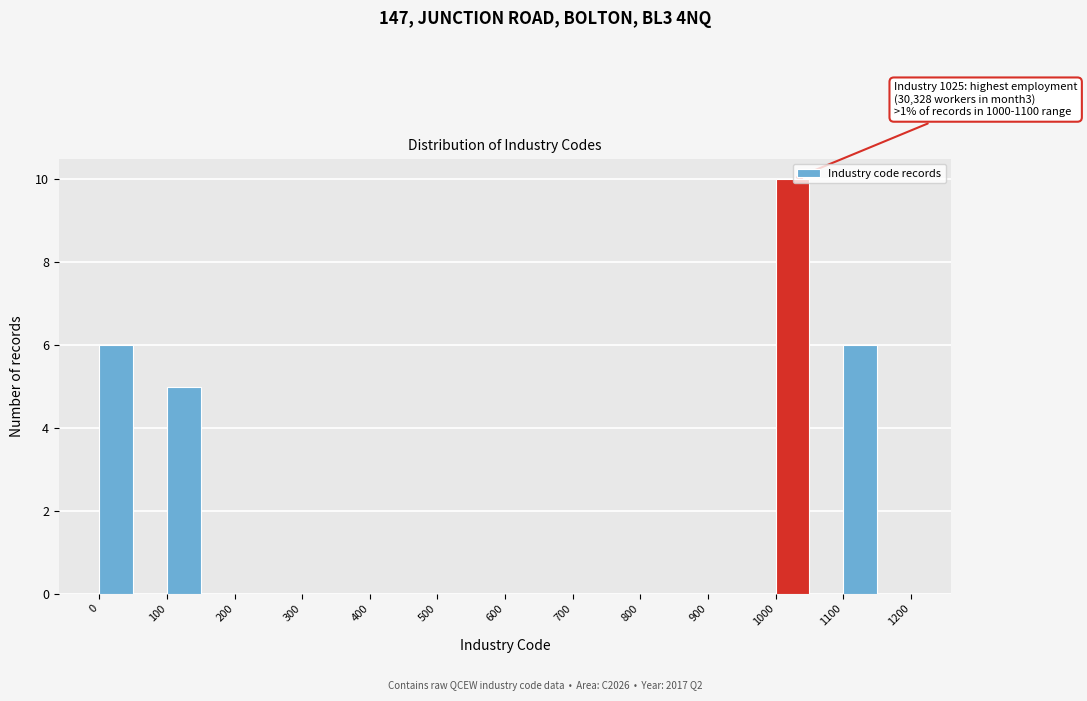

Which range on the x-axis has the tallest bar?

1000 to 1050